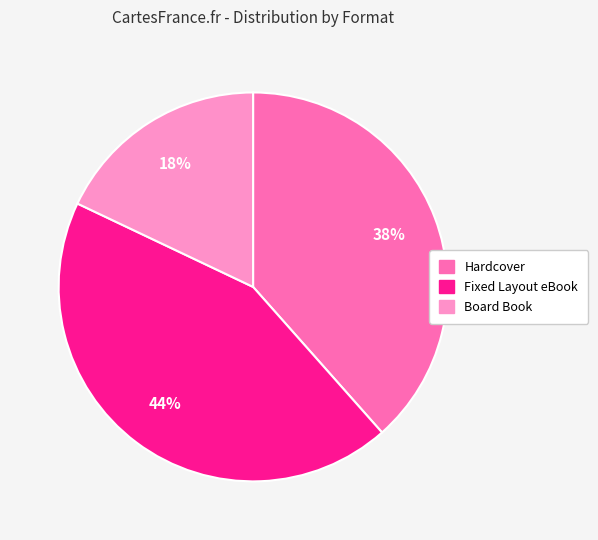

To the nearest percent, what portion does Fixed Layout eBook represent?

44%